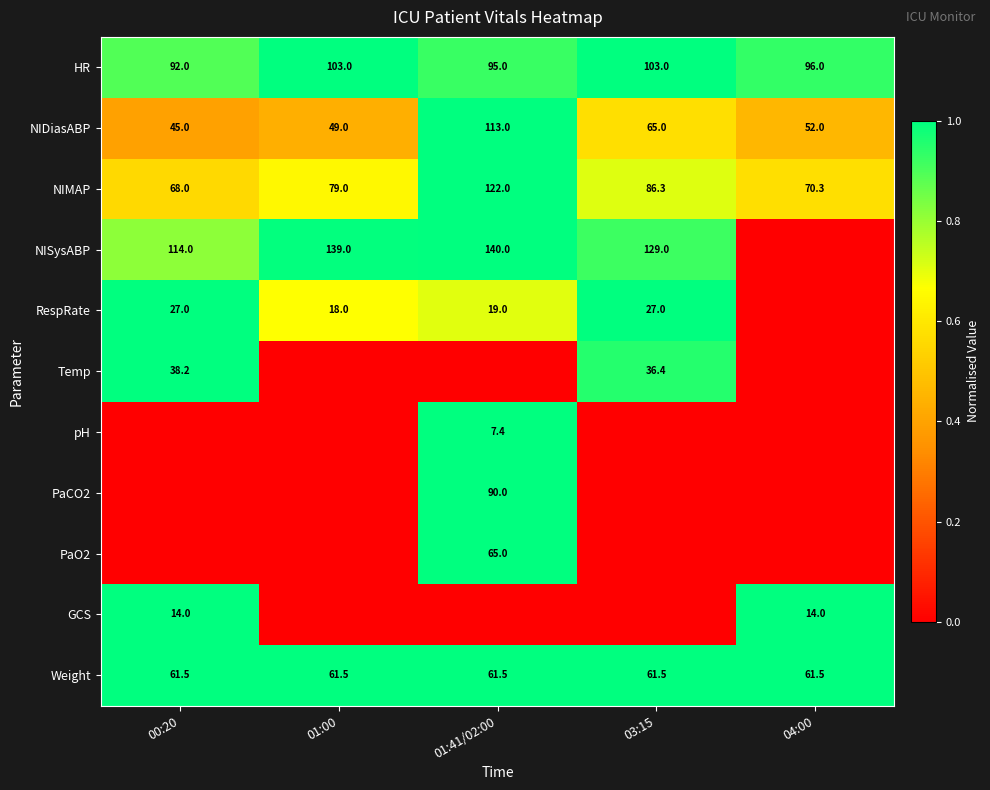

True or false: NIDiasABP has a value of 21.5 at 01:00.

False